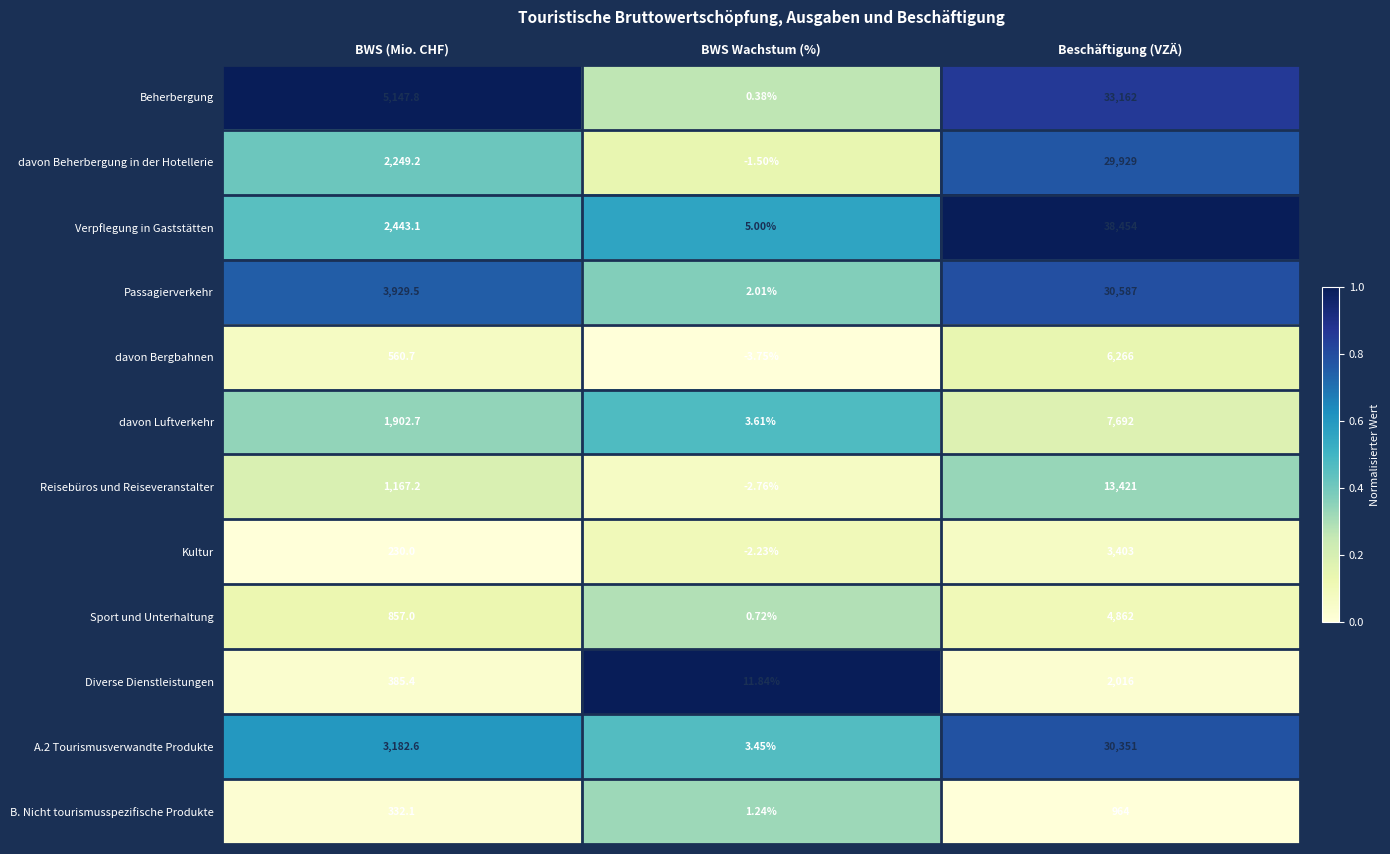

Is the value of Diverse Dienstleistungen at Beschäftigung (VZÄ) greater than the value of davon Luftverkehr at Beschäftigung (VZÄ)?

No